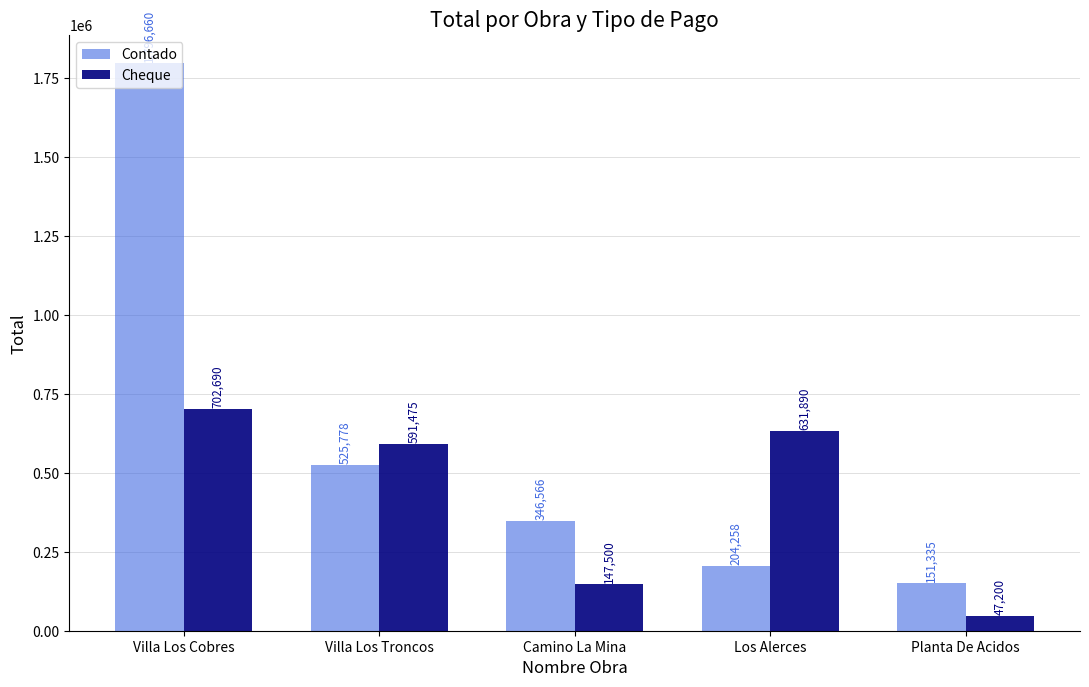

What is the value of the Contado bar at the 2nd from the left?

525778.5